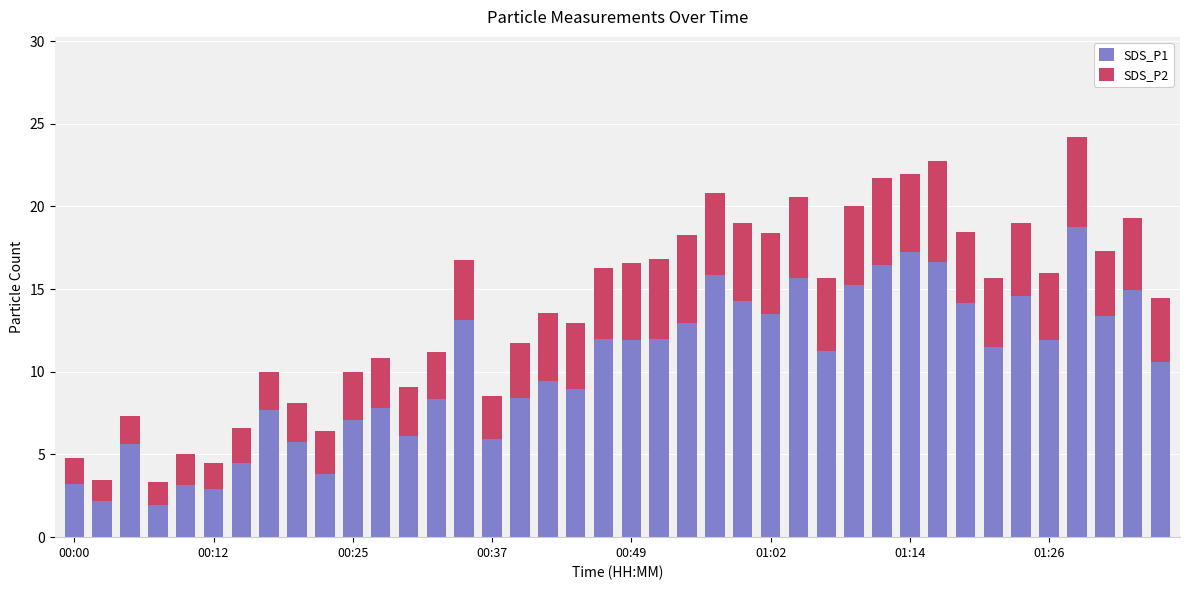

What is the minimum value for SDS_P1?

1.9